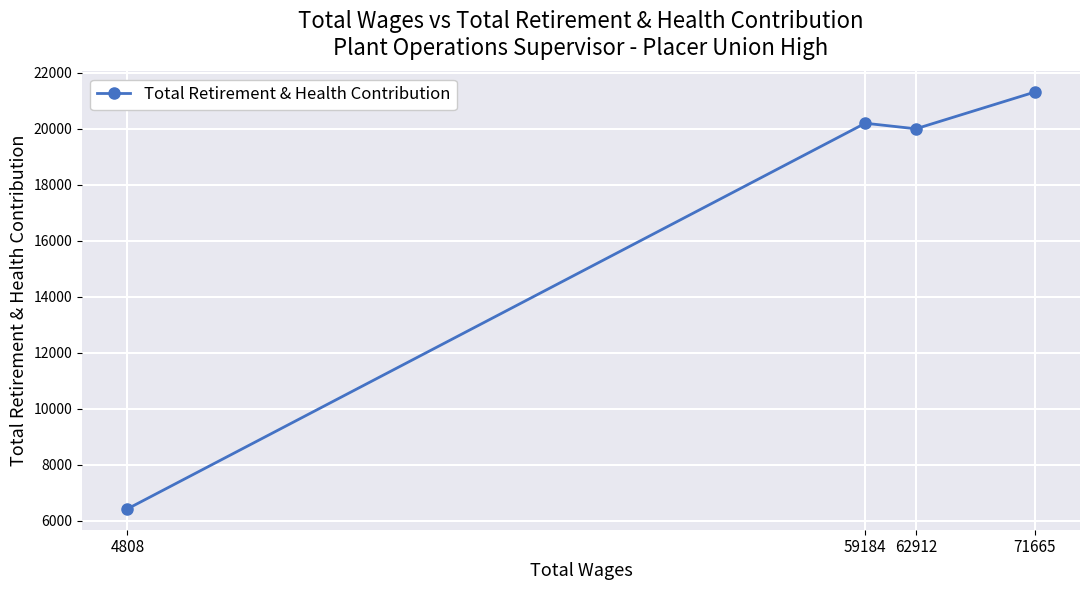

Reading left to right, extract all data points from this chart.

71665=21312	62912=20001	59184=20200	4808=6422